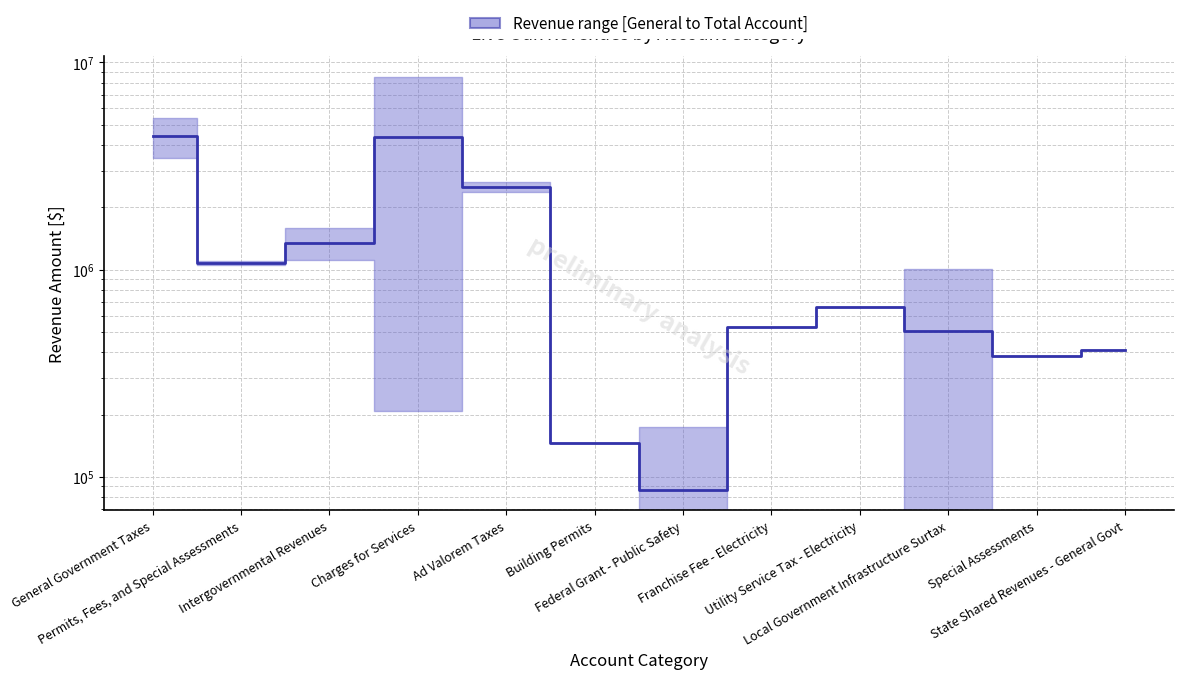

What is the label of the 1st point from the right?

State Shared Revenues - General Govt